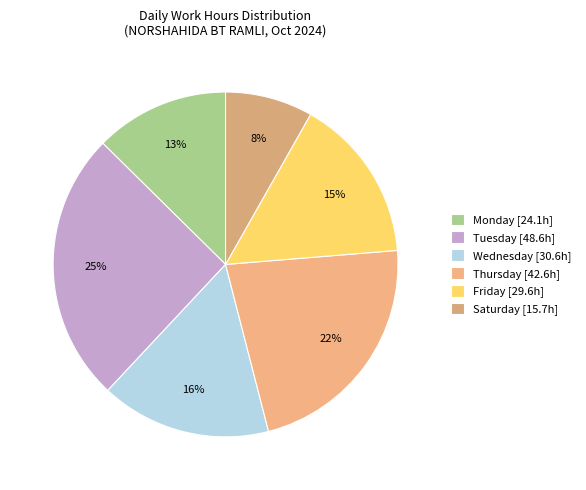

How many segments does this pie chart have?

6